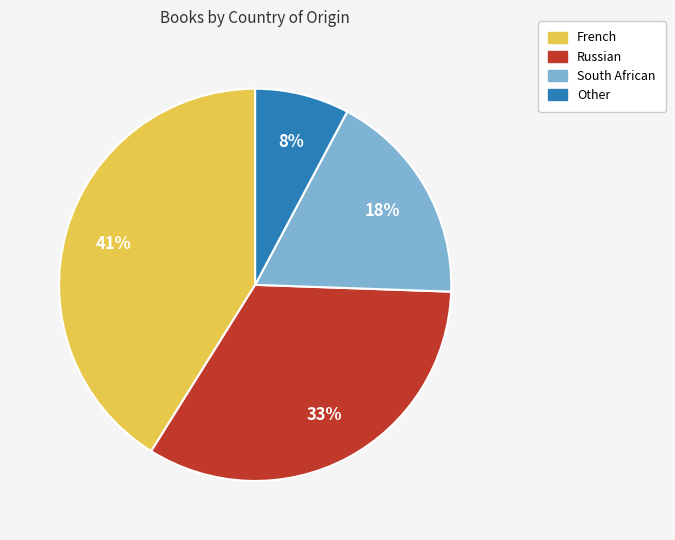

Is it true that Russian is 21% of the pie?

False